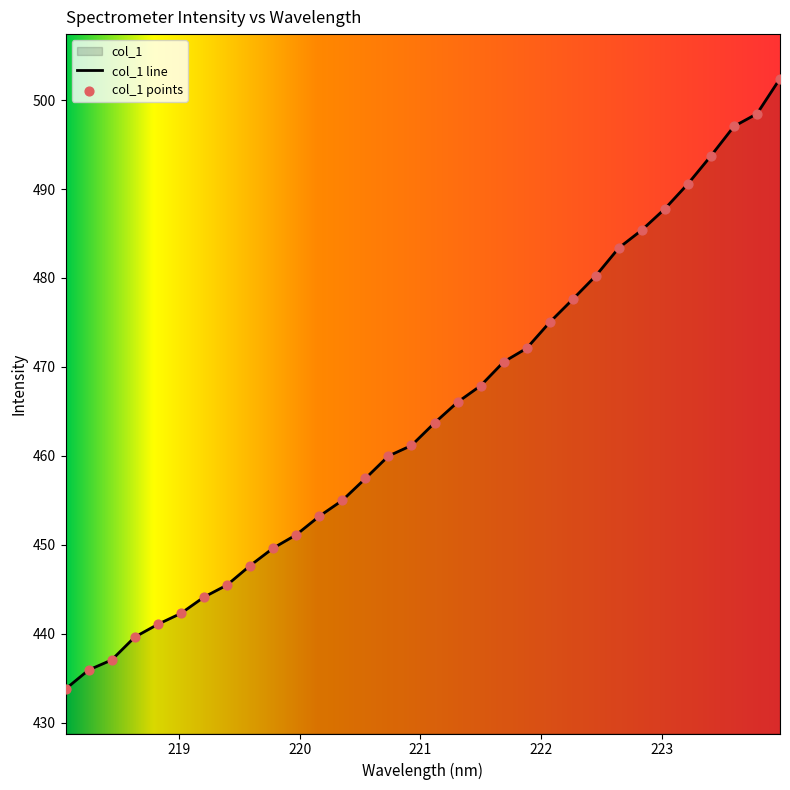

What is the change in value from 219.3979 to 222.8355?

+39.9